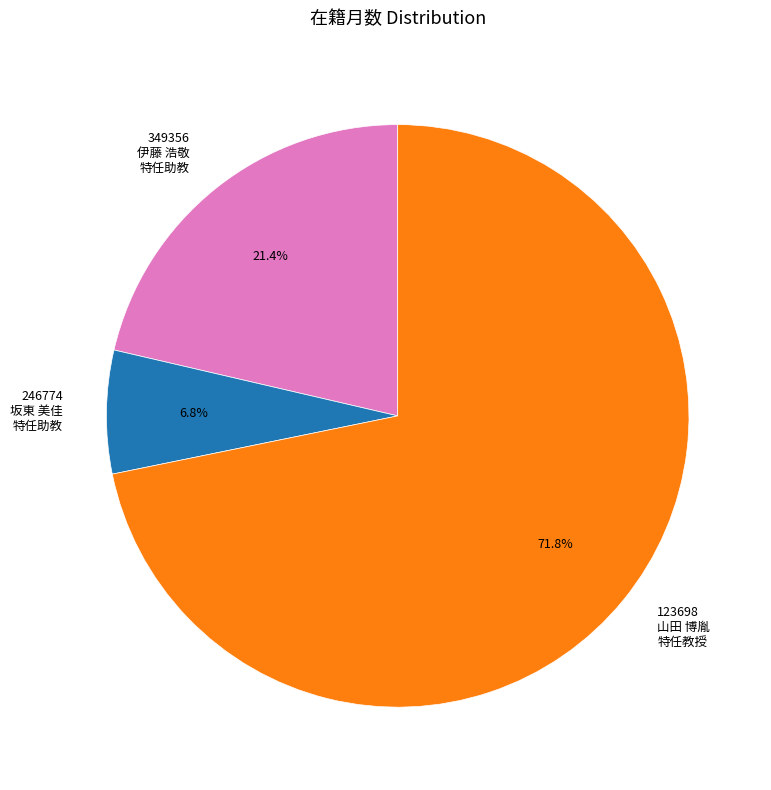

What is the ratio of the value at 123698 山田 博胤 特任教授 to the value at 349356 伊藤 浩敬 特任助教?

3.4